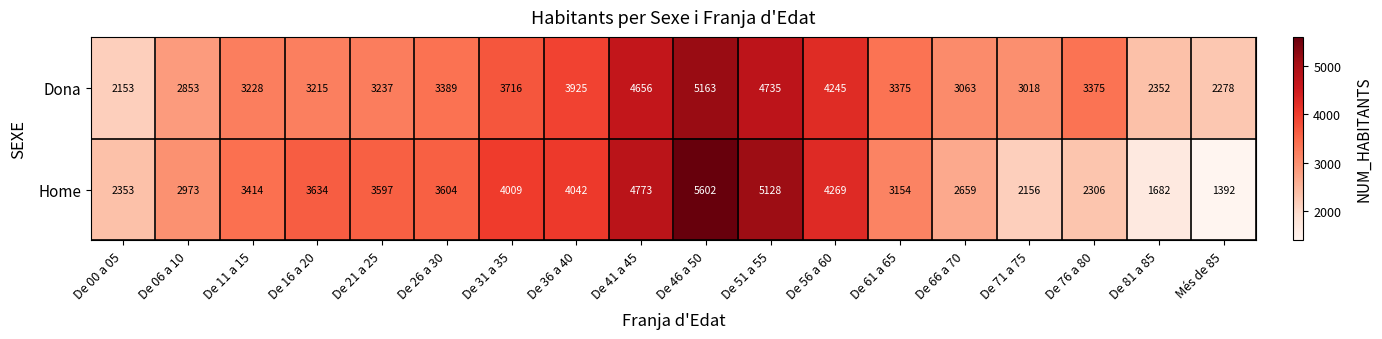

At which category is the sum across all series the highest?

De 46 a 50